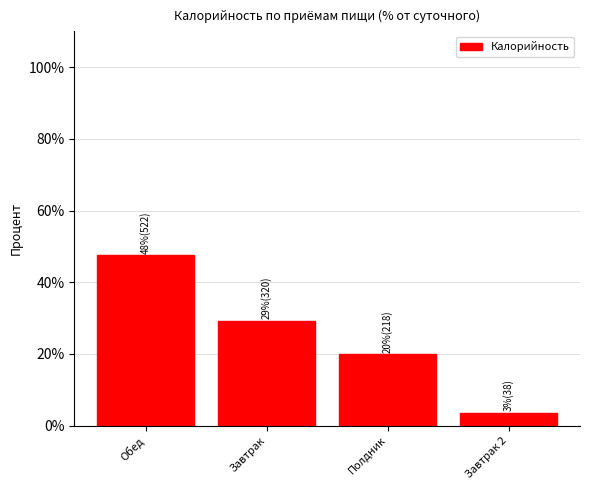

True or false: the data shows 3.5 at Завтрак 2.

True